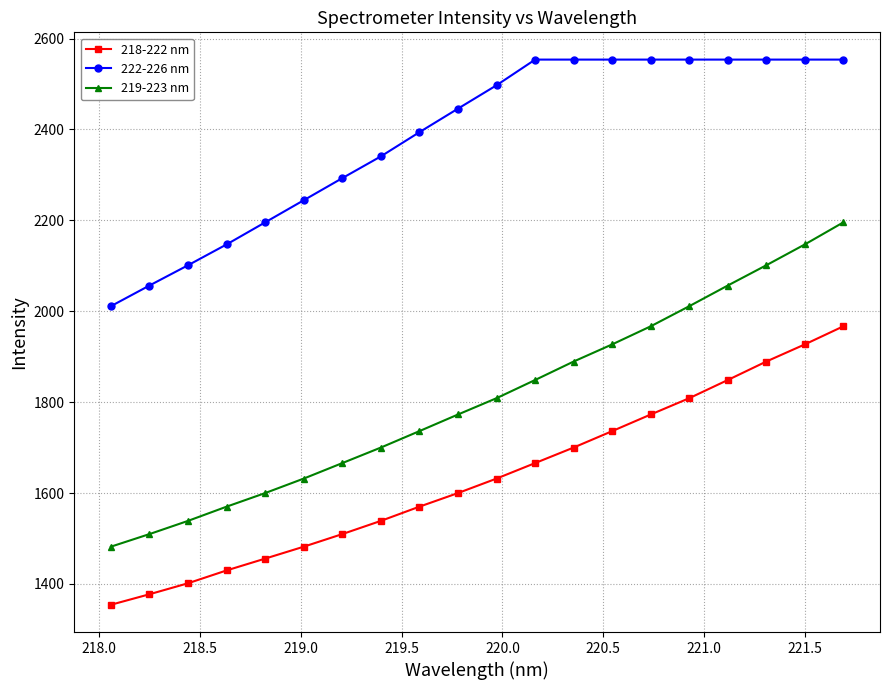

Reading left to right, extract all data points from this chart.

218-222 nm: 1354.2	1377.3	1401.5	1429.8	1455.8	1482.0	1509.7	1538.8	1570.1	1600.0	1631.9	1665.9	1700.1	1736.3	1772.8	1808.7	1848.7	1889.4	1927.1	1966.9
222-226 nm: 2011.1	2056.6	2101.2	2147.1	2195.6	2244.3	2292.9	2340.8	2394.0	2445.8	2497.2	2553.7	2553.7	2553.7	2553.7	2553.7	2553.7	2553.7	2553.7	2553.7
219-223 nm: 1482.0	1509.7	1538.8	1570.1	1600.0	1631.9	1665.9	1700.1	1736.3	1772.8	1808.7	1848.7	1889.4	1927.1	1966.9	2011.1	2056.6	2101.2	2147.1	2195.6